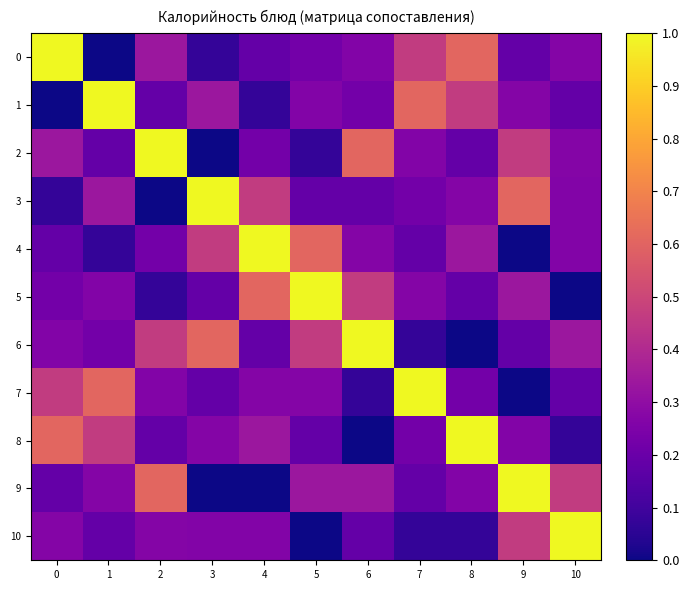

Reading left to right, extract all data points from this chart.

0: 0=1.0	1=0.0	2=0.3	3=0.1	4=0.2	5=0.2	6=0.3	7=0.5	8=0.6	9=0.2	10=0.3
1: 0=0.0	1=1.0	2=0.2	3=0.3	4=0.1	5=0.3	6=0.2	7=0.6	8=0.5	9=0.3	10=0.2
2: 0=0.3	1=0.2	2=1.0	3=0.0	4=0.2	5=0.1	6=0.6	7=0.3	8=0.2	9=0.5	10=0.3
3: 0=0.1	1=0.3	2=0.0	3=1.0	4=0.5	5=0.2	6=0.2	7=0.2	8=0.3	9=0.6	10=0.3
4: 0=0.2	1=0.1	2=0.2	3=0.5	4=1.0	5=0.6	6=0.3	7=0.2	8=0.3	9=0.0	10=0.3
5: 0=0.2	1=0.3	2=0.1	3=0.2	4=0.6	5=1.0	6=0.5	7=0.3	8=0.2	9=0.3	10=0.0
6: 0=0.3	1=0.2	2=0.5	3=0.6	4=0.2	5=0.5	6=1.0	7=0.1	8=0.0	9=0.2	10=0.3
7: 0=0.5	1=0.6	2=0.3	3=0.2	4=0.3	5=0.3	6=0.1	7=1.0	8=0.2	9=0.0	10=0.2
8: 0=0.6	1=0.5	2=0.2	3=0.3	4=0.3	5=0.2	6=0.0	7=0.2	8=1.0	9=0.3	10=0.1
9: 0=0.2	1=0.3	2=0.6	3=0.0	4=0.0	5=0.3	6=0.3	7=0.2	8=0.3	9=1.0	10=0.5
10: 0=0.3	1=0.2	2=0.3	3=0.3	4=0.3	5=0.0	6=0.2	7=0.1	8=0.1	9=0.5	10=1.0